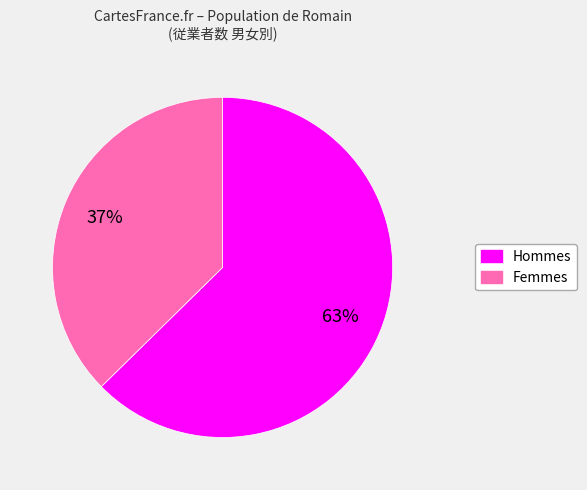

To the nearest percent, what is the average slice percentage?

50%